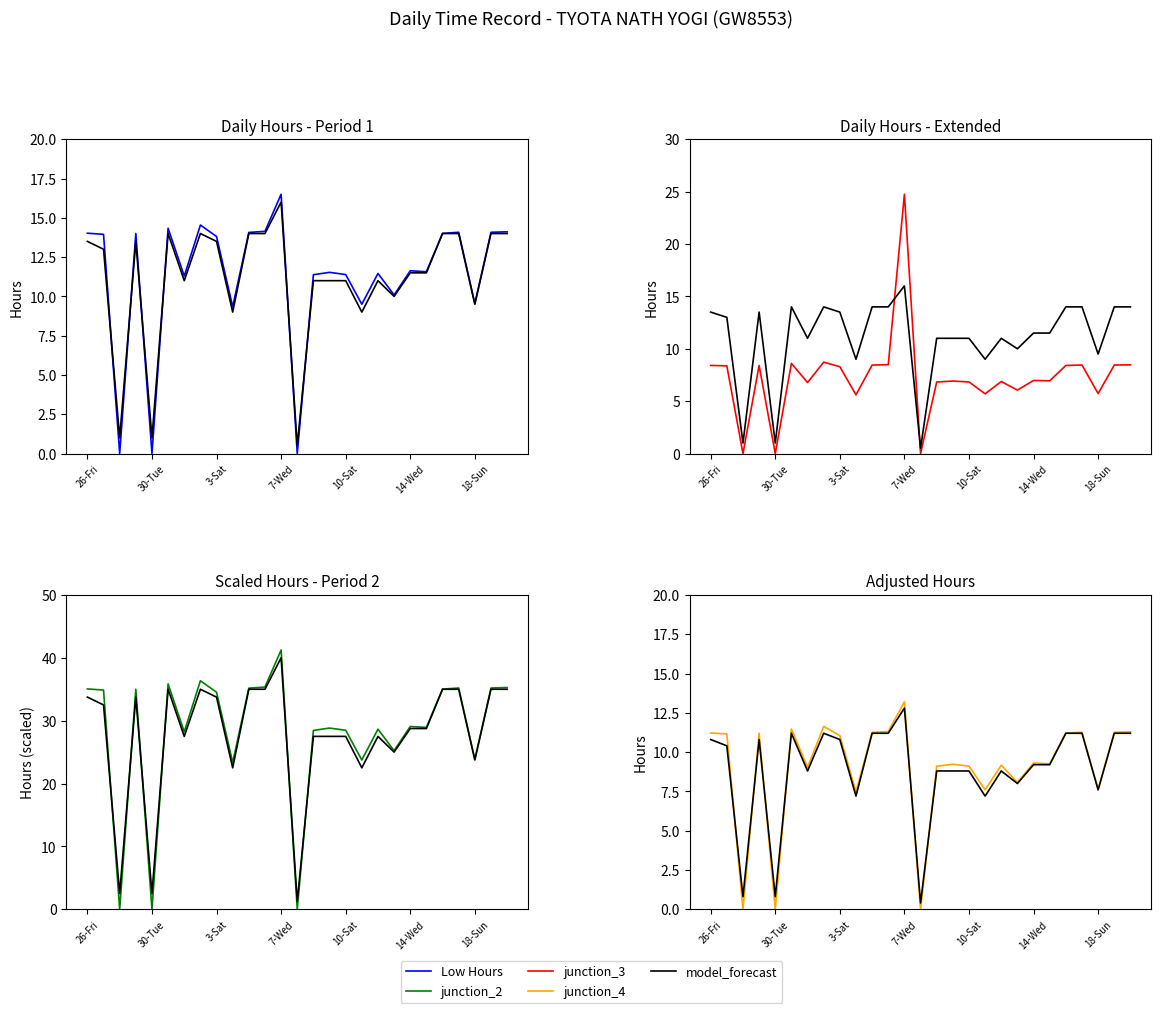

What are all the series names shown in the legend?

Low Hours, model_forecast, junction_3, junction_2, junction_4